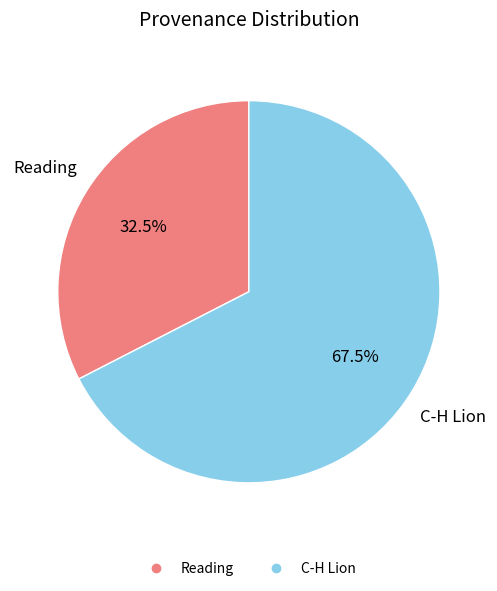

Count the number of slices in the pie.

2